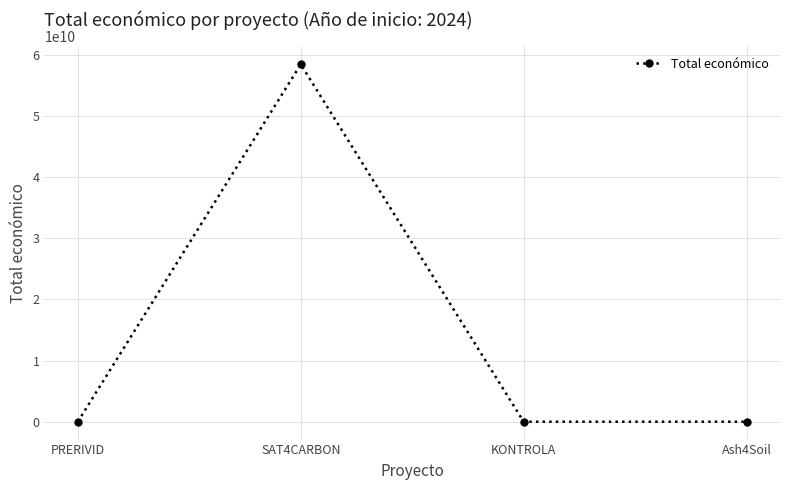

What is the change in value from PRERIVID to Ash4Soil?

+10269